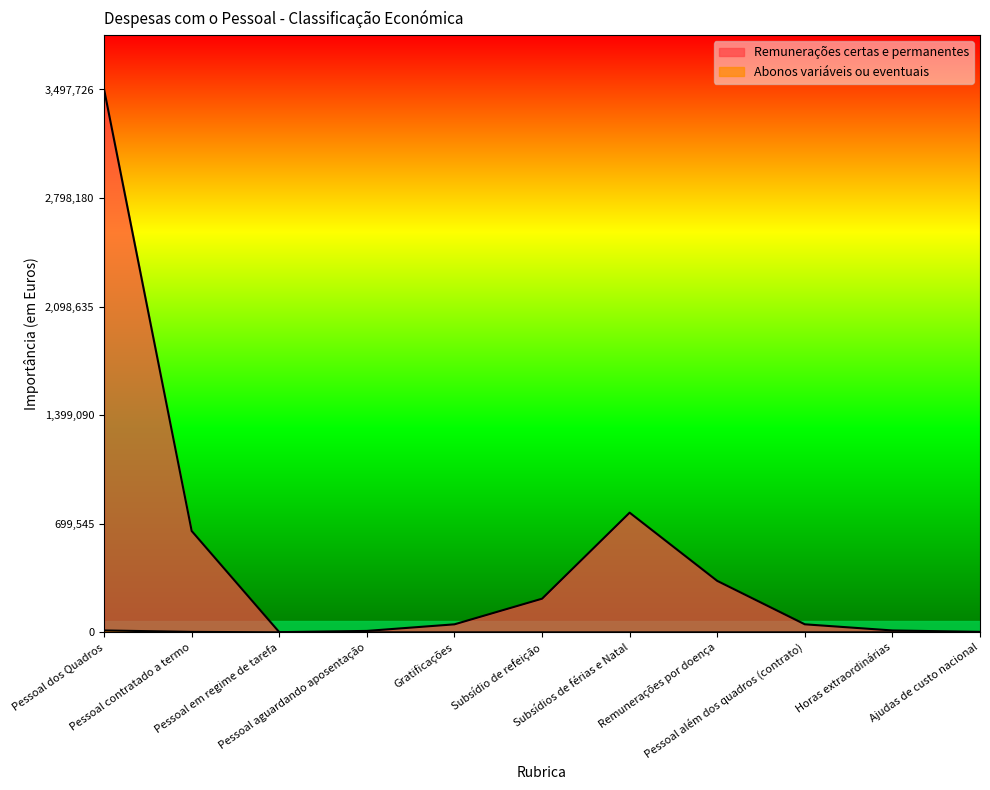

How many lines are shown in the chart?

2